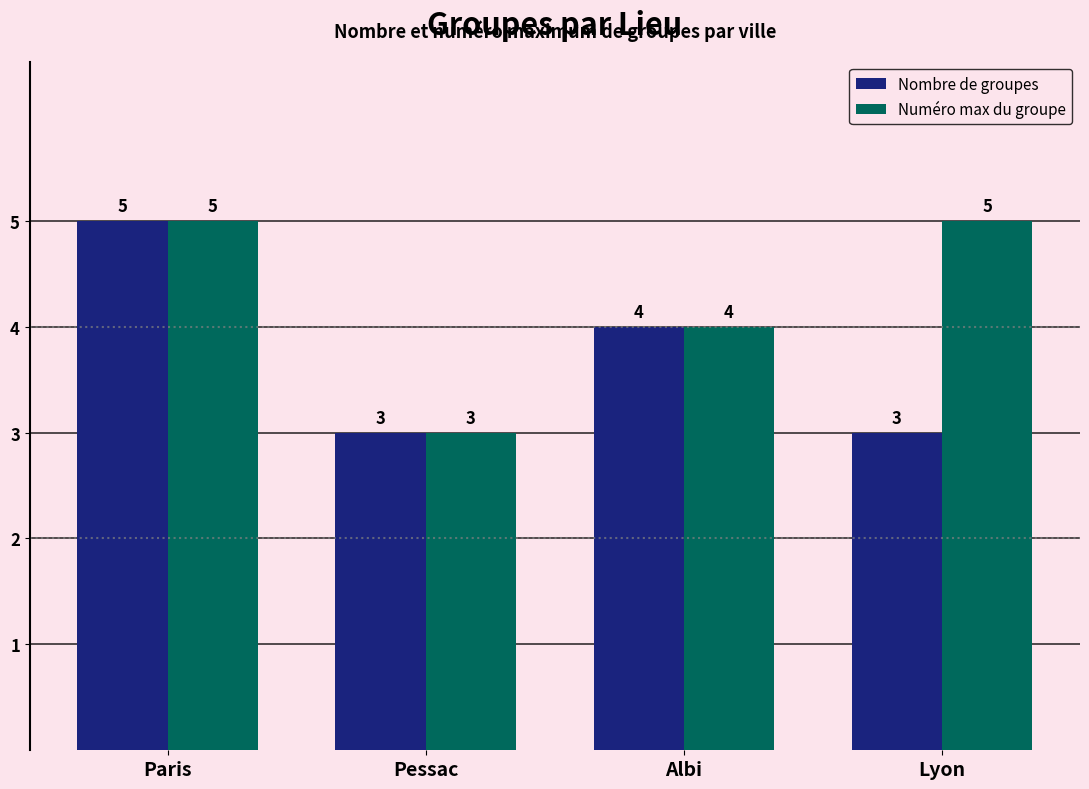

True or false: Numéro max du groupe has a value of 2 at Albi.

False